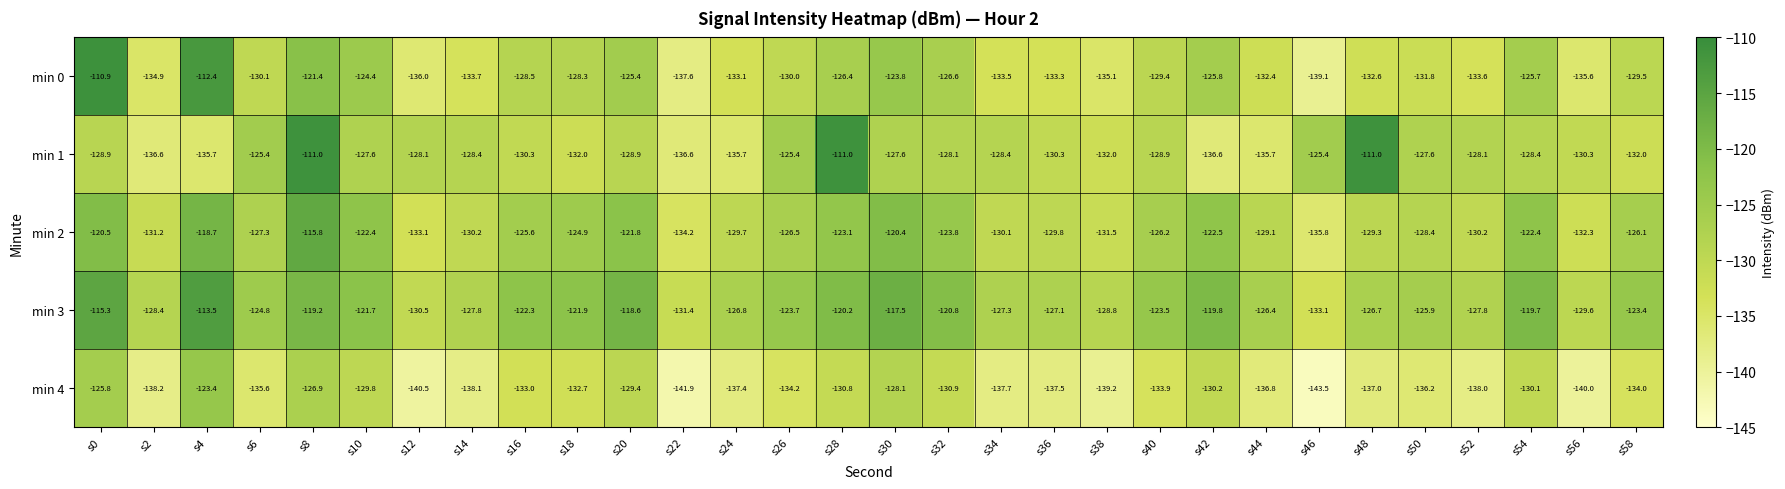

What is the average value of the min 4 series?

-134.4